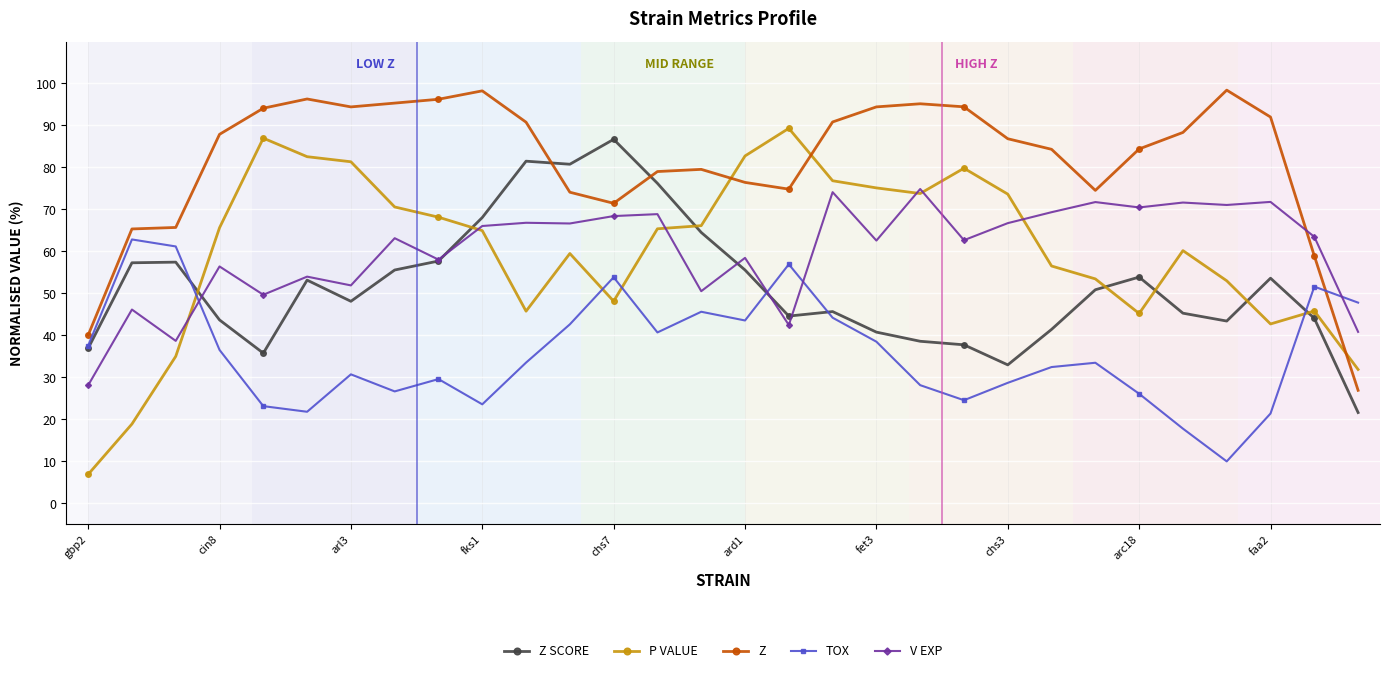

What is the smallest value displayed?

6.9